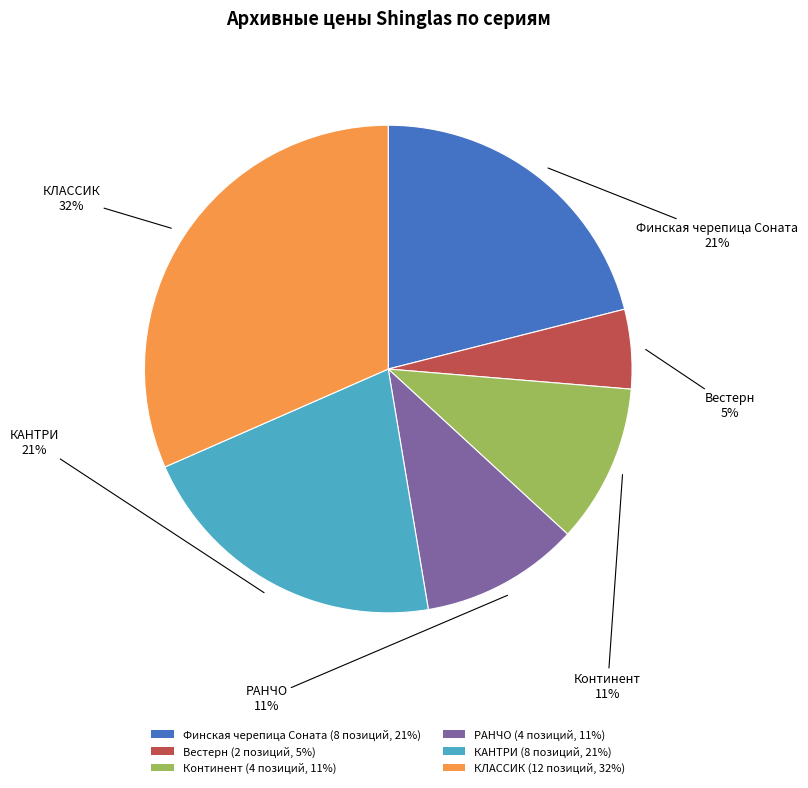

True or false: КАНТРИ accounts for 6% of the total.

False